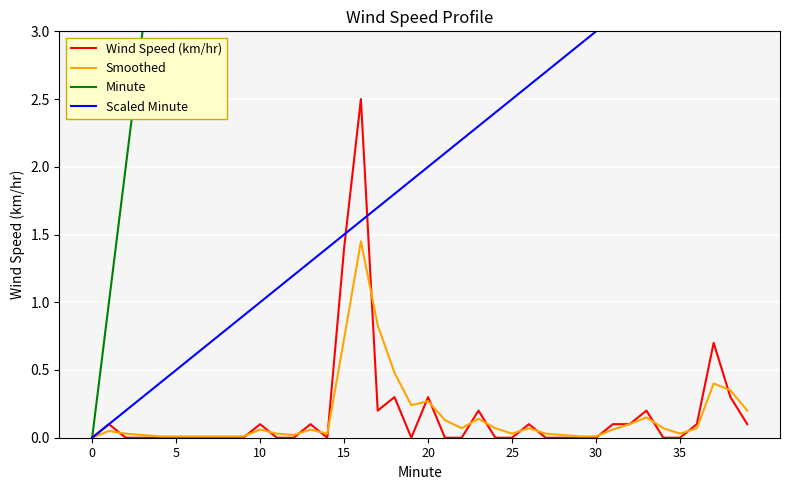

What is the maximum value for Scaled Minute?

3.9